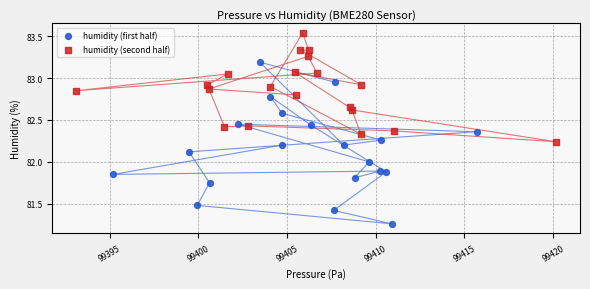

Which series contains the lowest Y value?

humidity (first half)